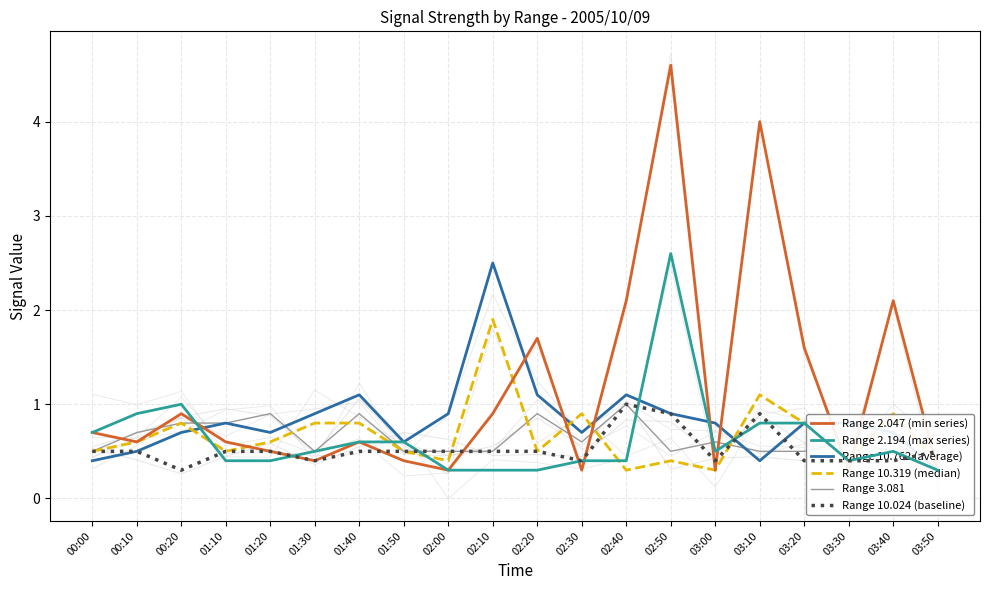

In Range 10.024 (baseline), how many points are higher than both neighbors (excluding endpoints)?

2